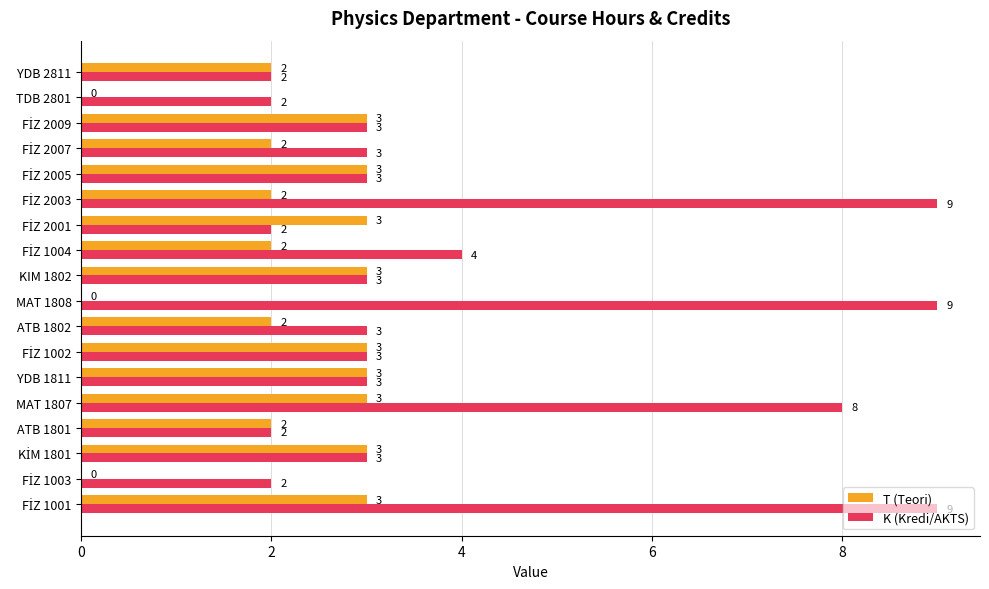

Which series has the widest spread of values?

K (Kredi/AKTS)